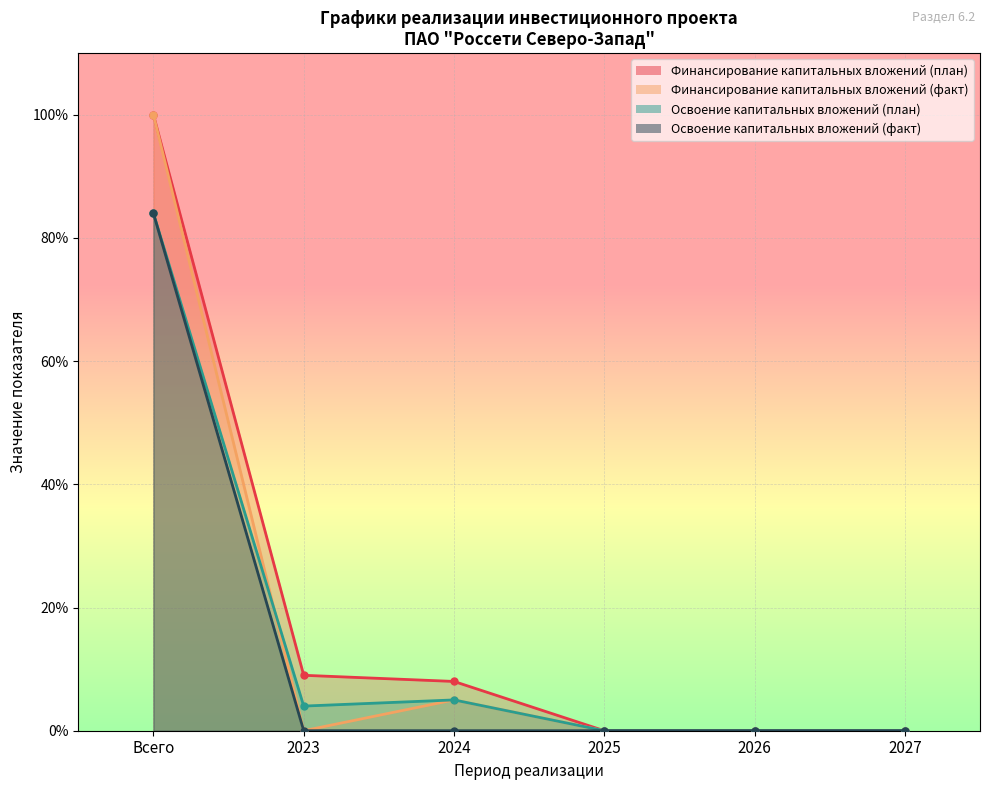

Is the value of Финансирование капитальных вложений (план) at Всего greater than the value of Освоение капитальных вложений (план) at Всего?

Yes